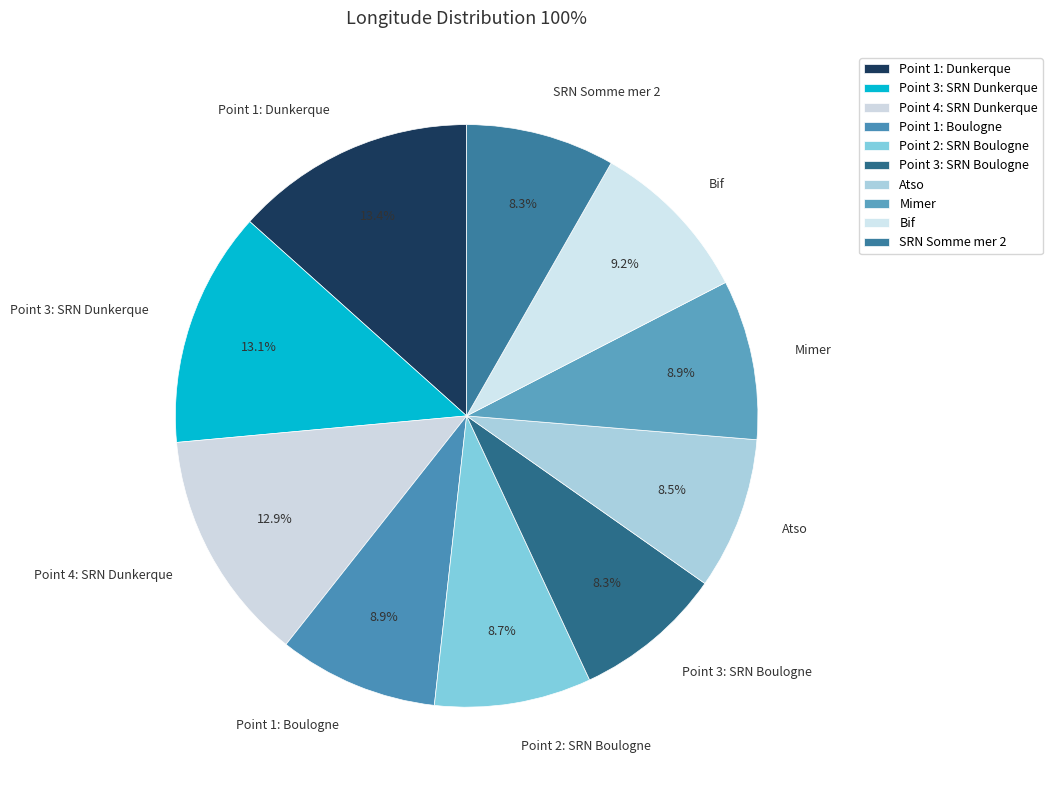

To the nearest percent, what is the average slice percentage?

10%